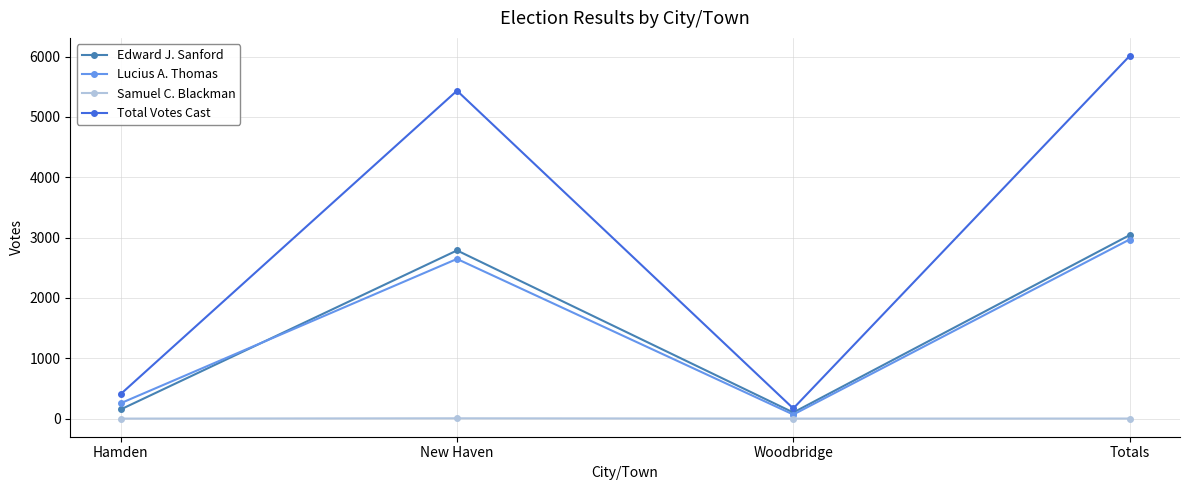

How many values in the Edward J. Sanford series are below 2788?

2